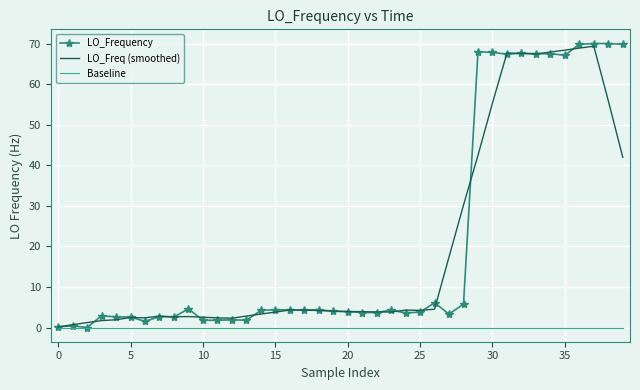

What is the maximum value shown in the chart?

70.0